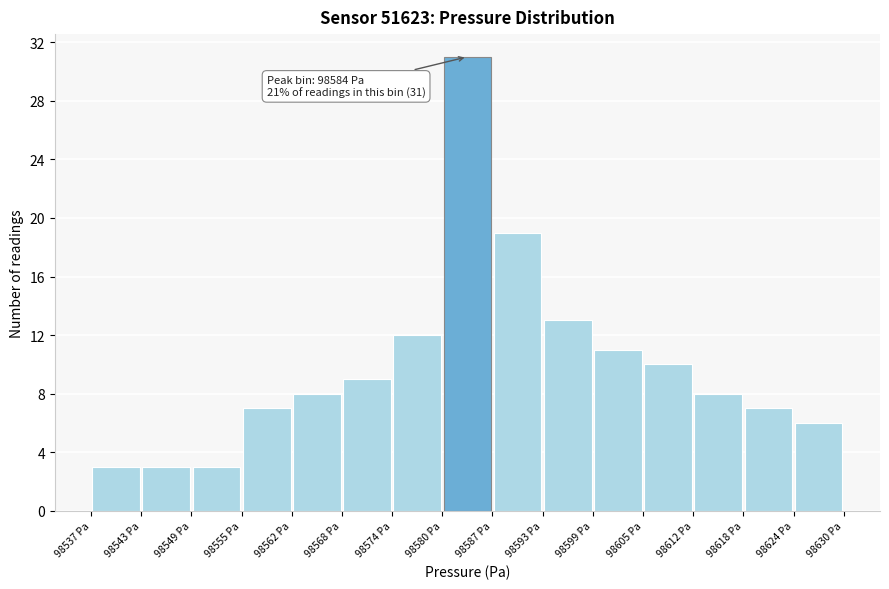

Over which range of the x-axis is the bar tallest?

98580 to 98587